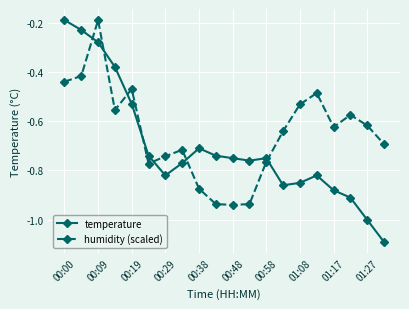

Rank the series by their average value, from highest to lowest.

humidity (scaled), temperature